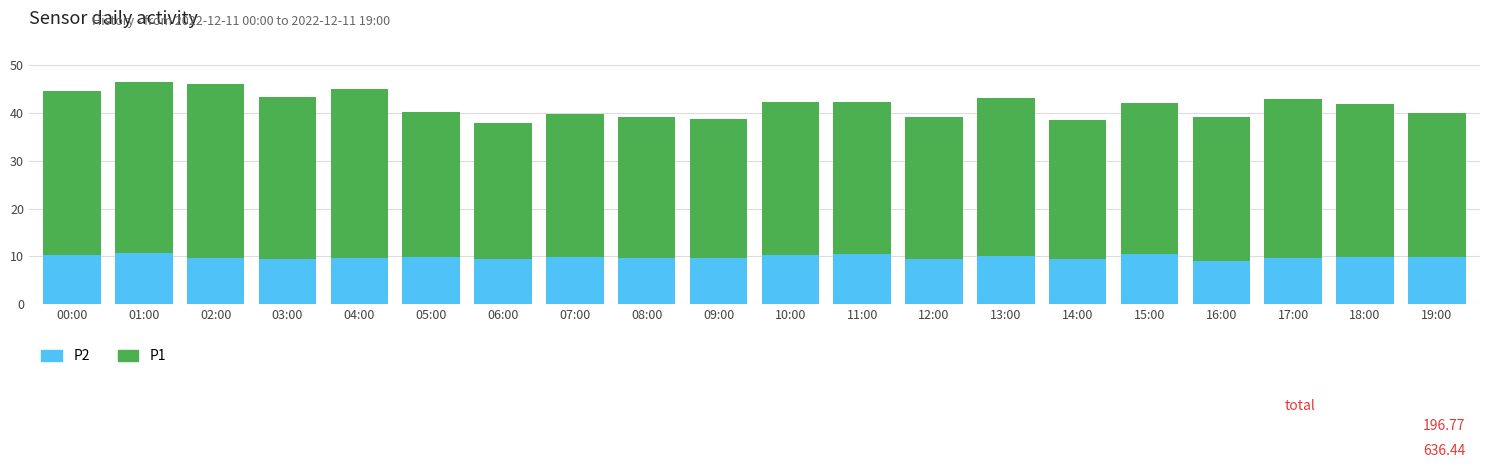

What is the maximum value for P2?

10.8